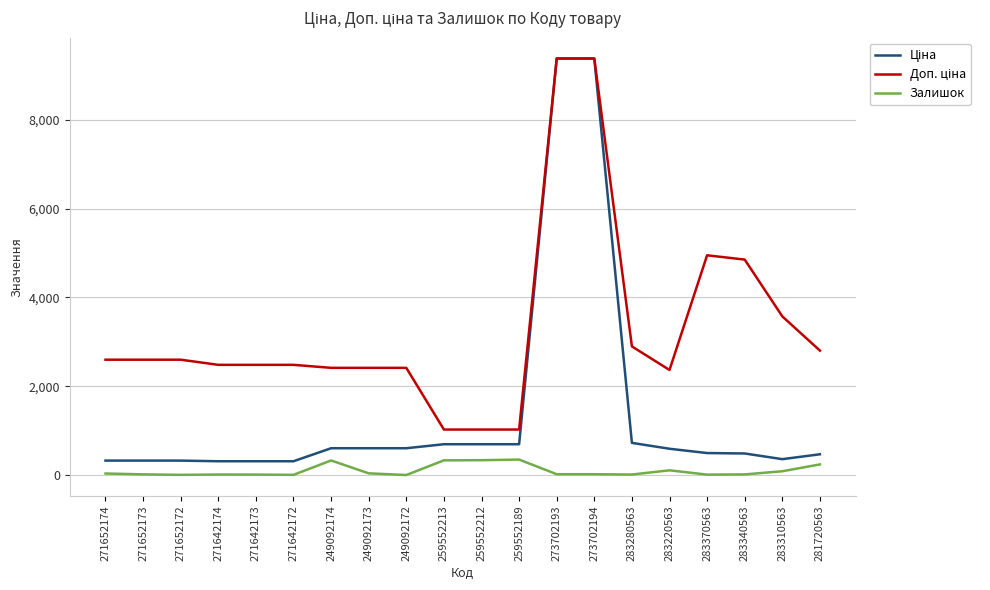

What is the difference between the highest and lowest values at 249092172?

2414.8